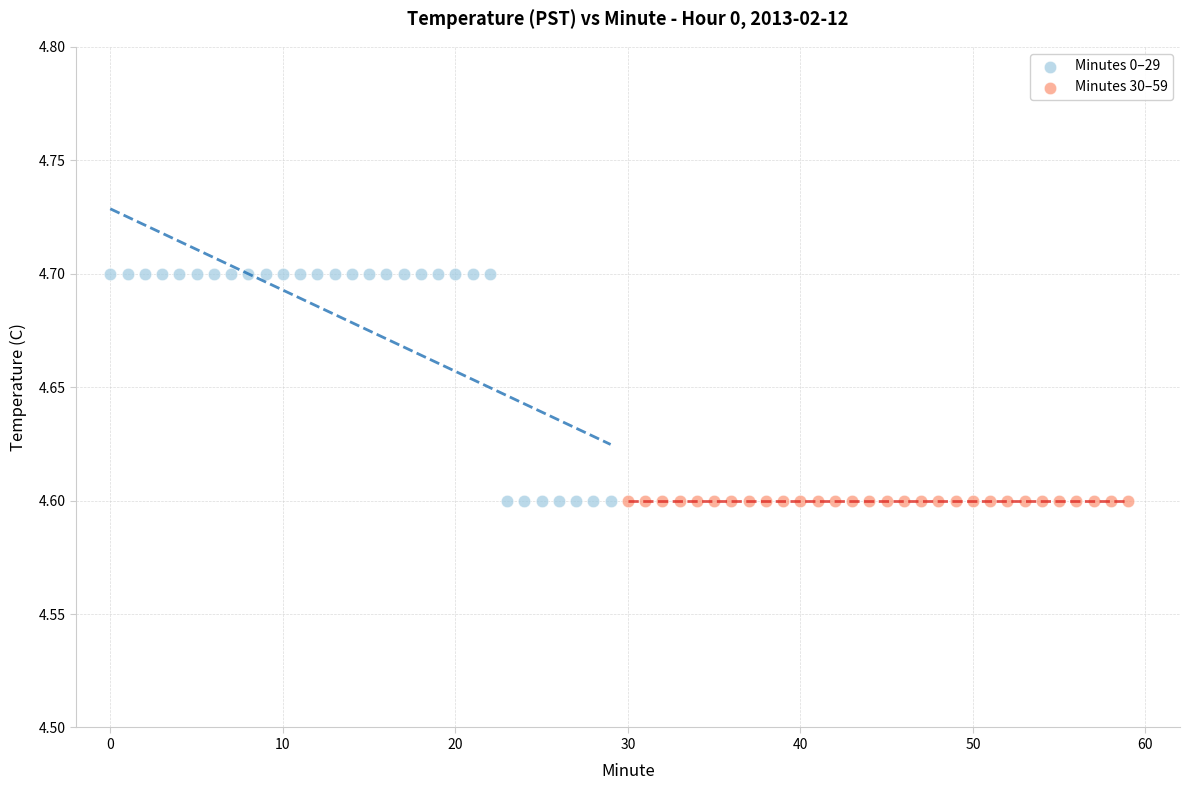

What are all the series names shown in the legend?

Minutes 0–29, Minutes 30–59